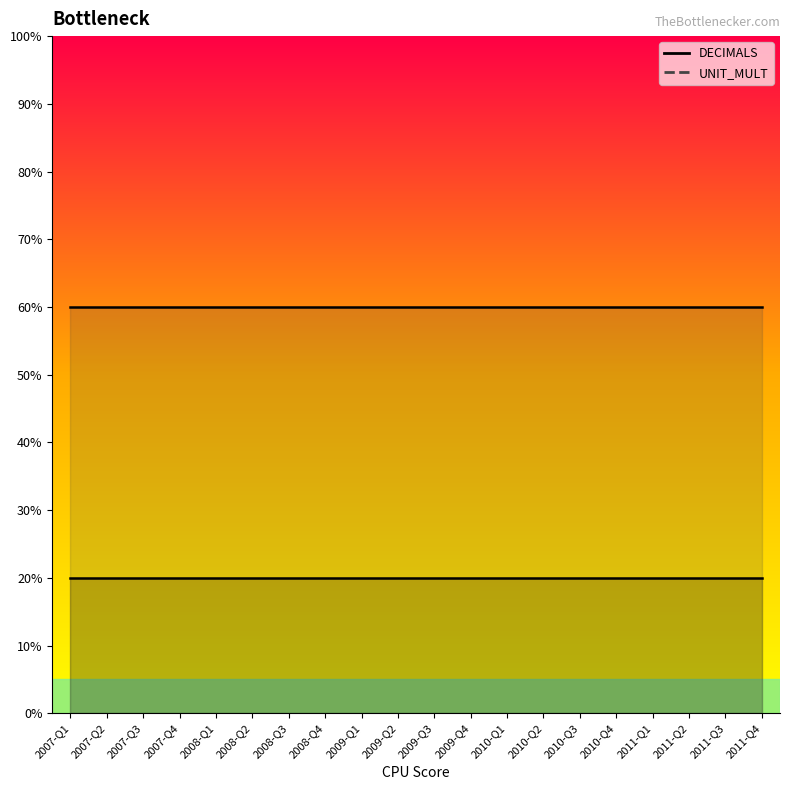

True or false: UNIT_MULT and DECIMALS intersect in this chart.

False